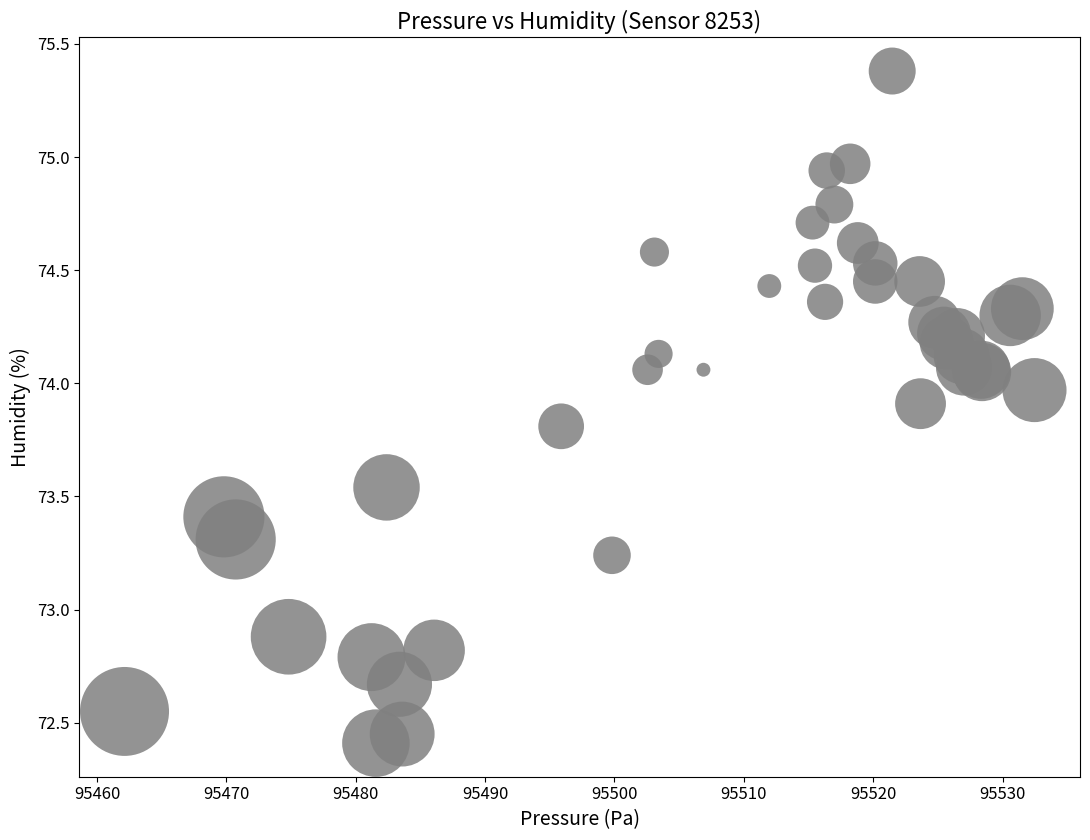

What Y value in the scatter plot is closest to 73?

72.9